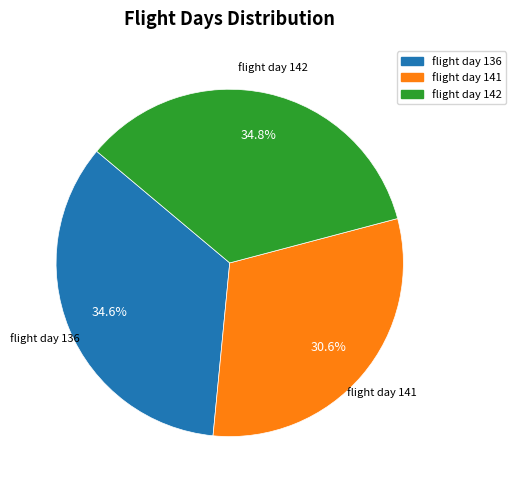

How many slices are in this pie chart?

3